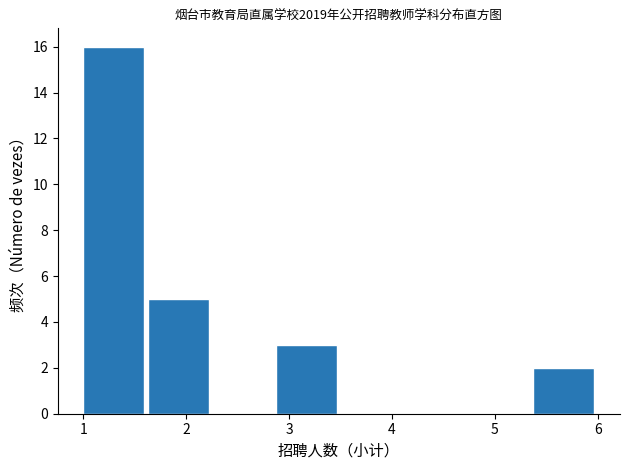

Reading left to right, list every bar in this chart as the range it spans on the x-axis followed by its height. Neither the bar edges nor the heights are printed on the chart, so give them approximately, as read against the axes.

1.0 to 1.6: 16
1.6 to 2.3: 5
2.3 to 2.9: 0
2.9 to 3.5: 3
3.5 to 4.1: 0
4.1 to 4.8: 0
4.8 to 5.4: 0
5.4 to 6.0: 2